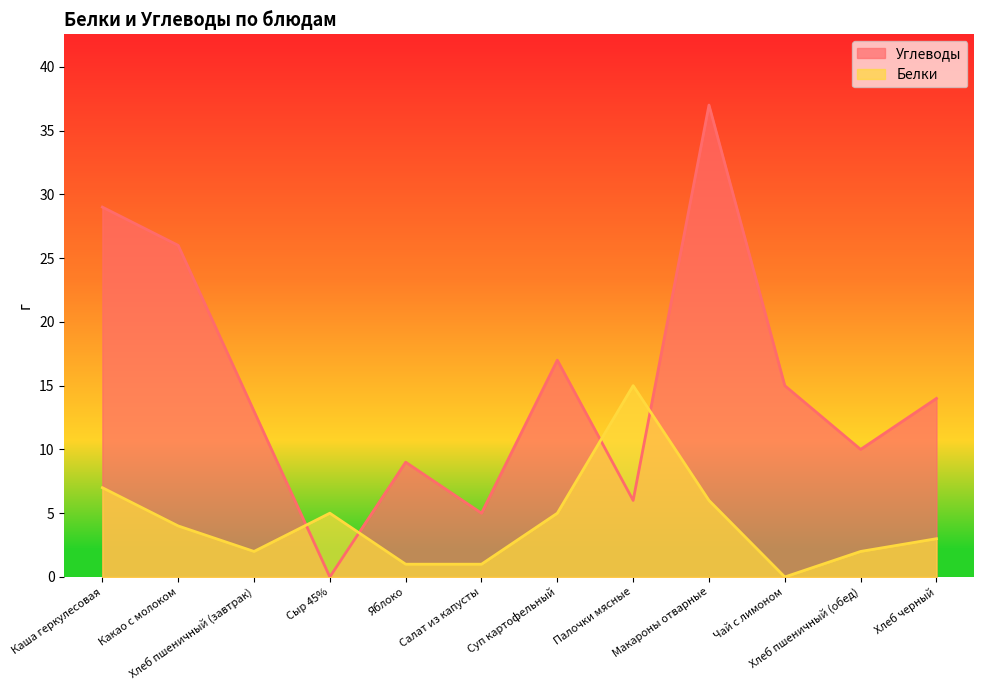

List the labels in order of Белки value, largest first.

Палочки мясные, Каша геркулесовая, Макароны отварные, Сыр 45%, Суп картофельный, Какао с молоком, Хлеб черный, Хлеб пшеничный (завтрак), Хлеб пшеничный (обед), Яблоко, Салат из капусты, Чай с лимоном